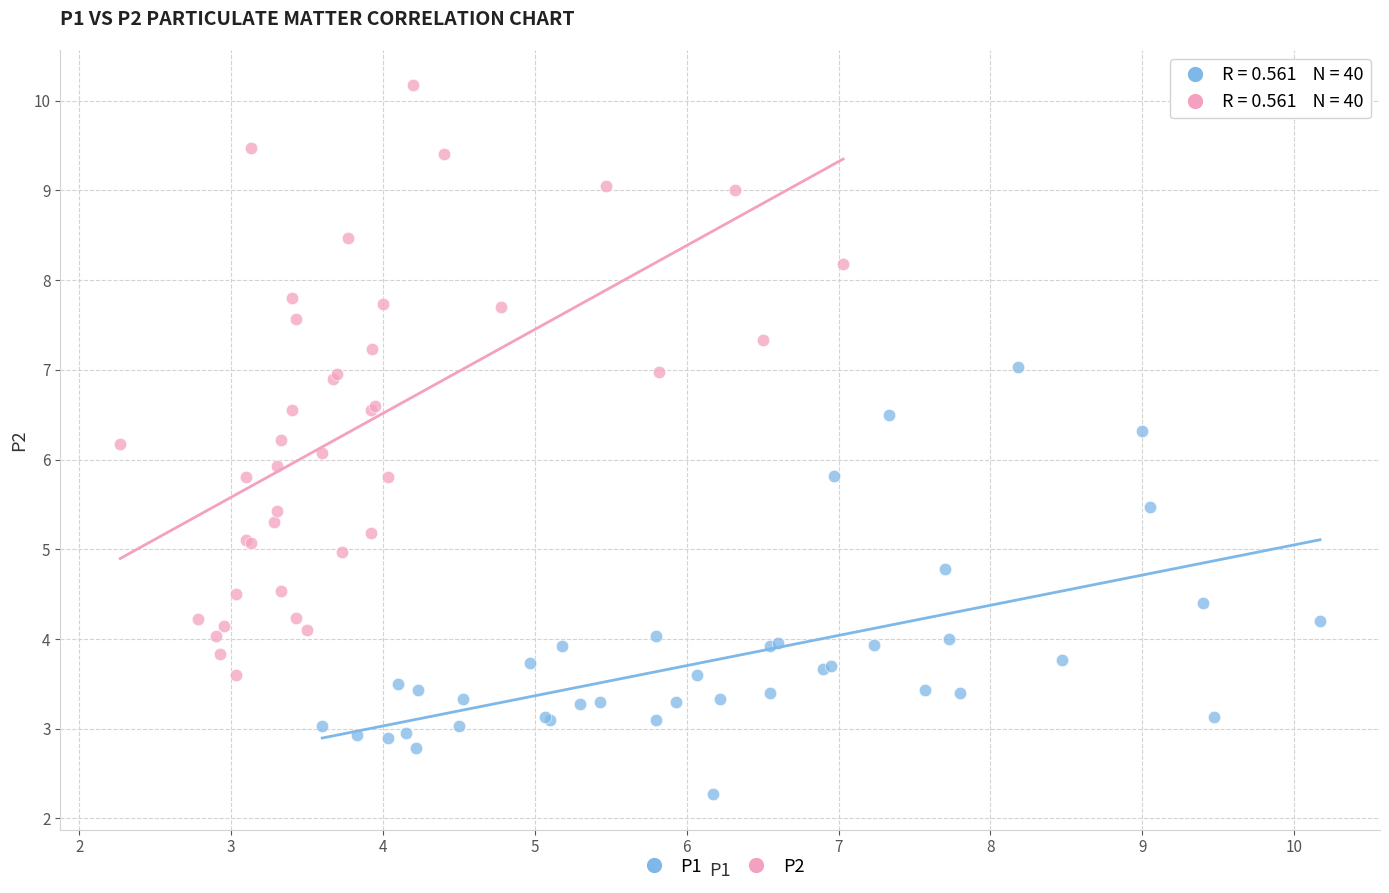

Which series contains the highest Y value?

P2